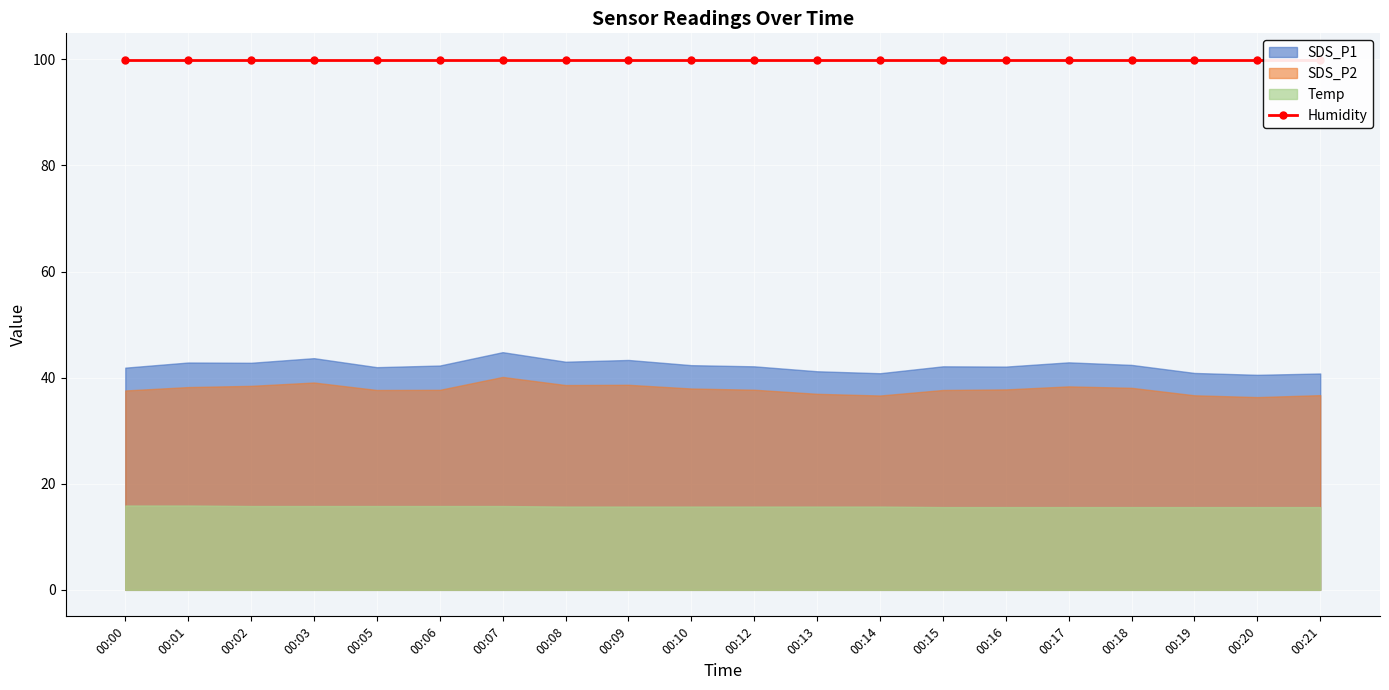

At how many categories does at least one series exceed 48?

20